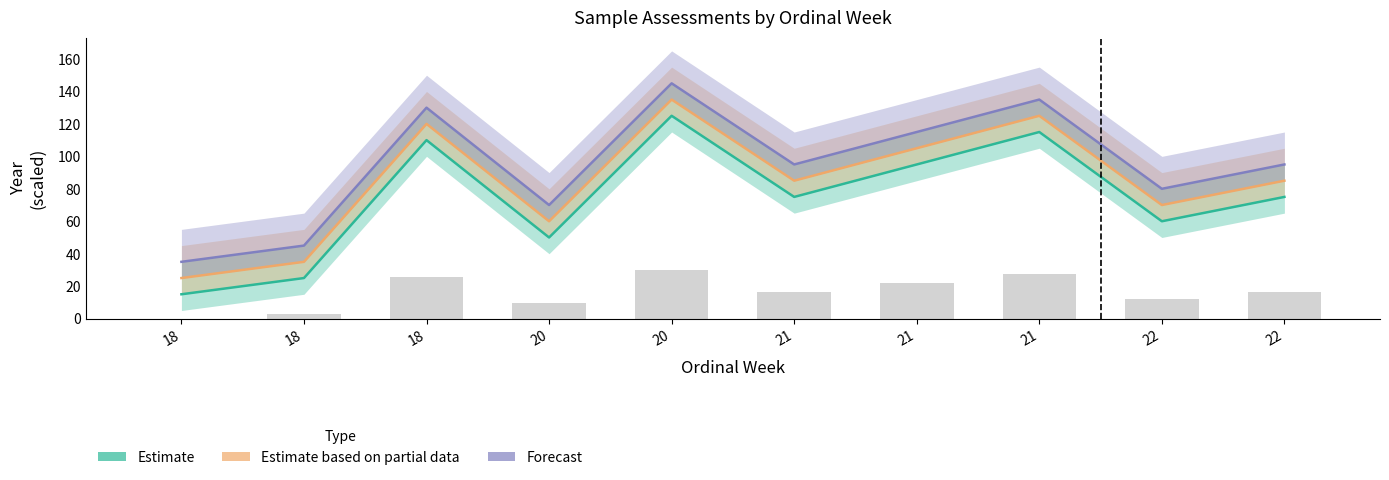

The Forecast series shows 165 at 21. True or false?

False